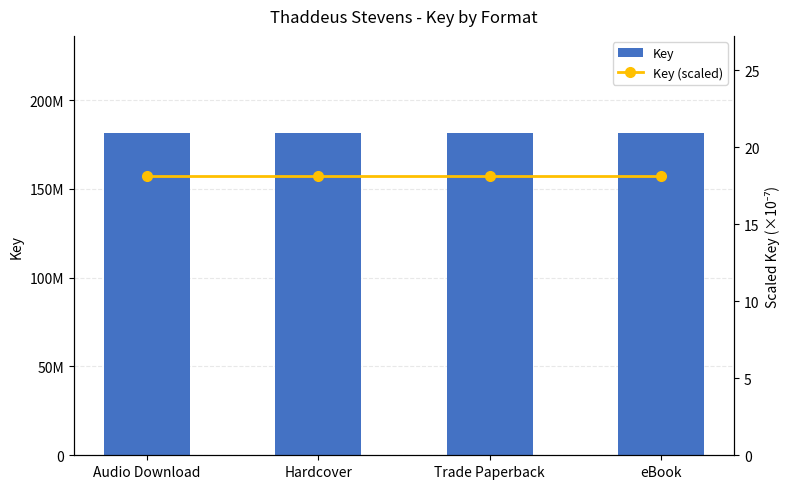

Between Audio Download and Hardcover, which is larger?

Audio Download